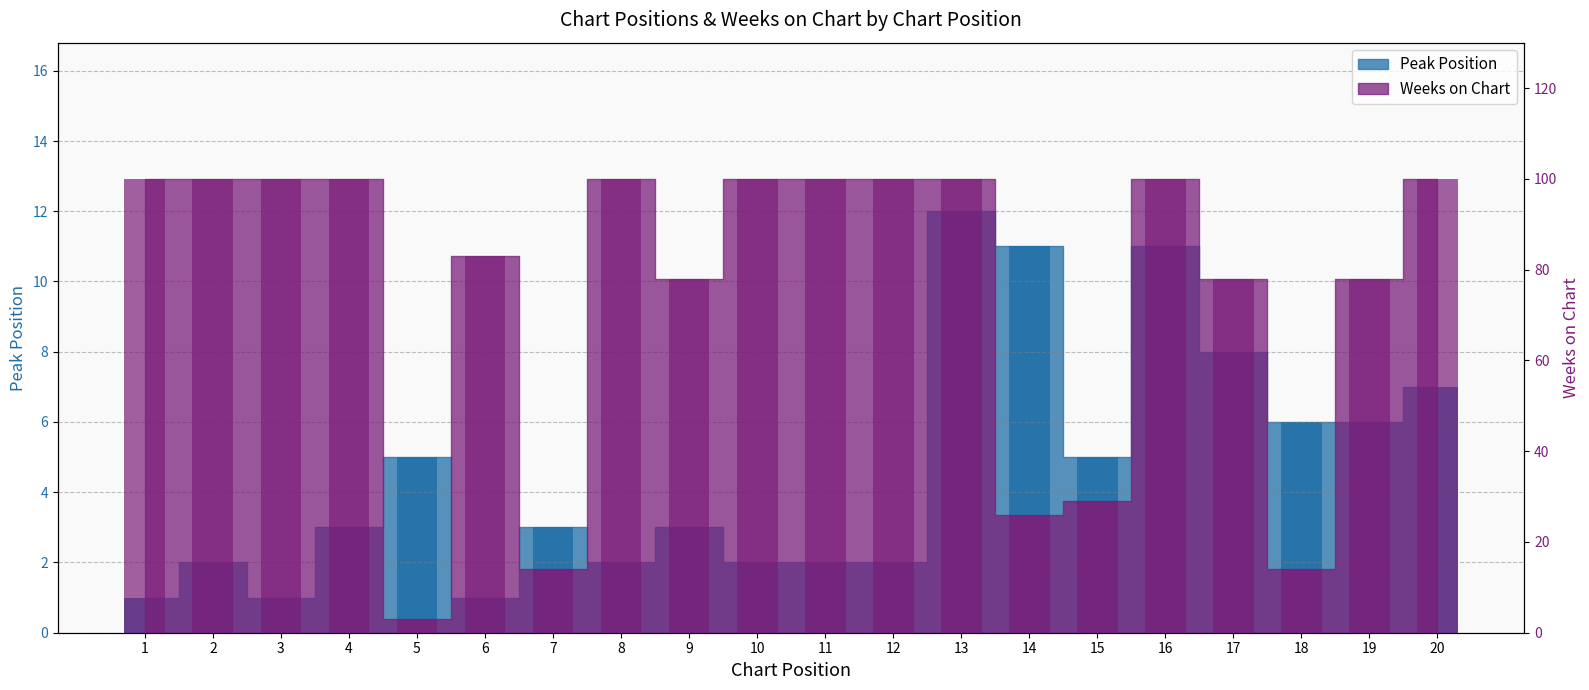

What is the difference between the maximum and second lowest values in the Weeks on Chart series?

86